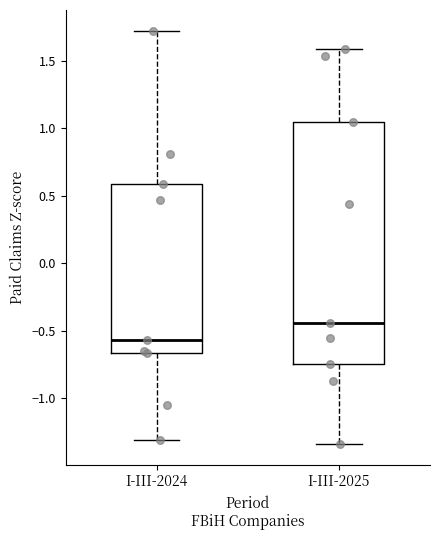

Reading left to right, read every box against the y-axis: the position of its median line, the range the box covers, and the ends of its whiskers. The values are not printed on the chart, so give them approximately, as read against the axis.

I-III-2024: median -0.55, box -0.65 to 0.60, whiskers -1.30 to 1.70
I-III-2025: median -0.45, box -0.75 to 1.05, whiskers -1.35 to 1.60